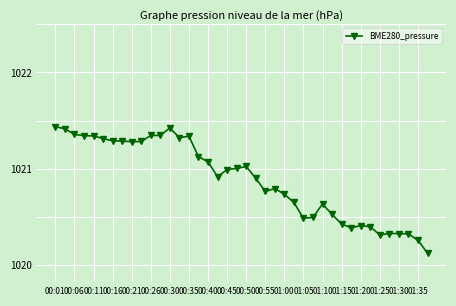

True or false: there are more than 0 points higher than both neighbors.

True